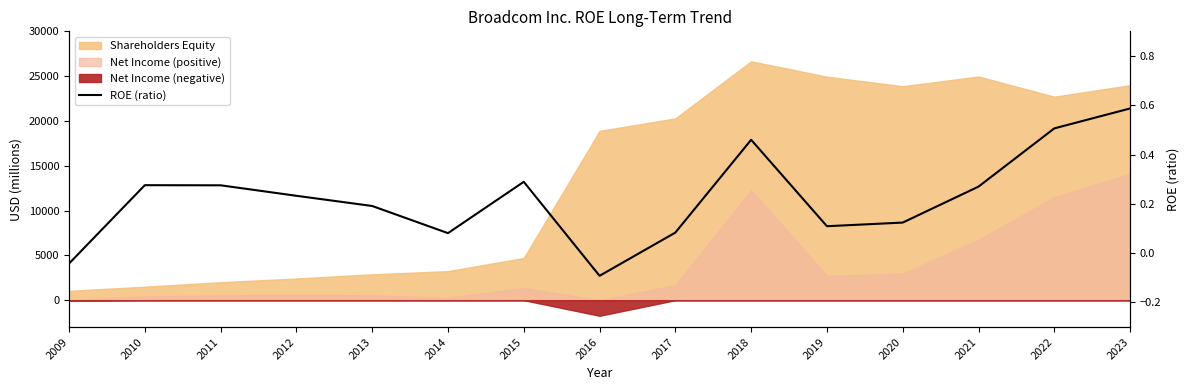

True or false: the data shows 0.1 at 2014.

True